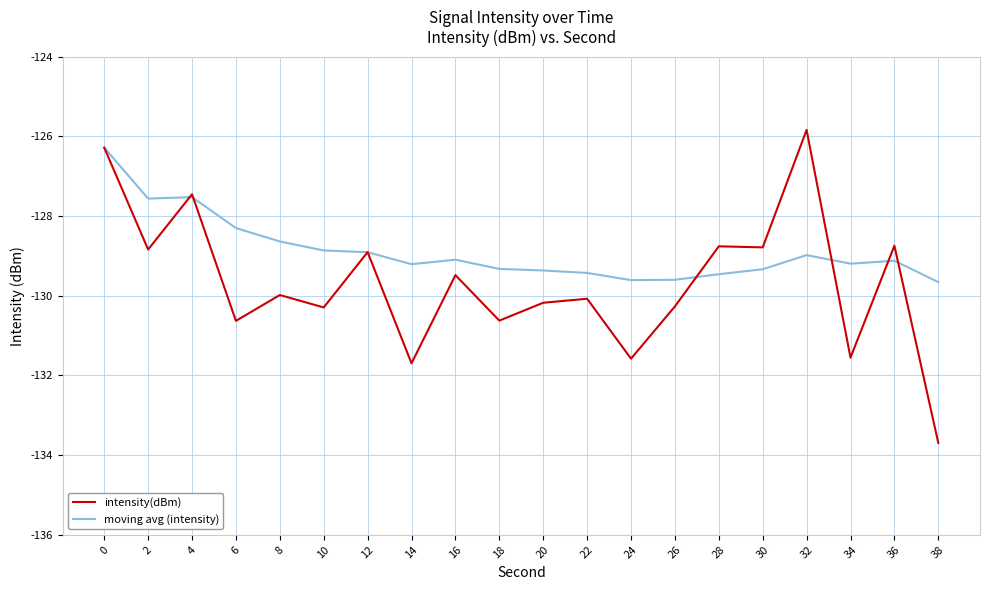

Which series changed the most between 6 and 36?

intensity(dBm)